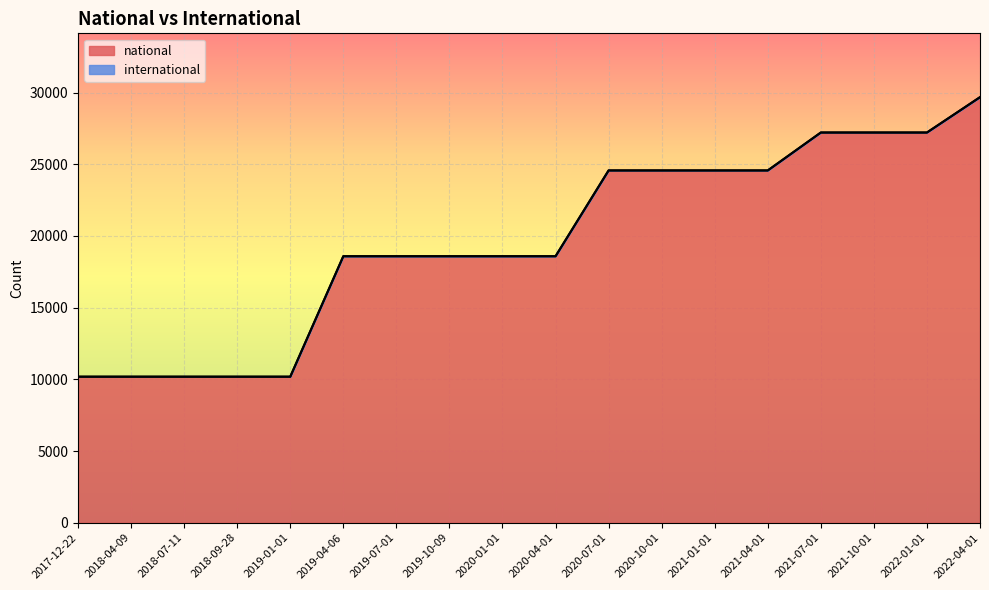

What is the minimum value shown in the chart?

10185